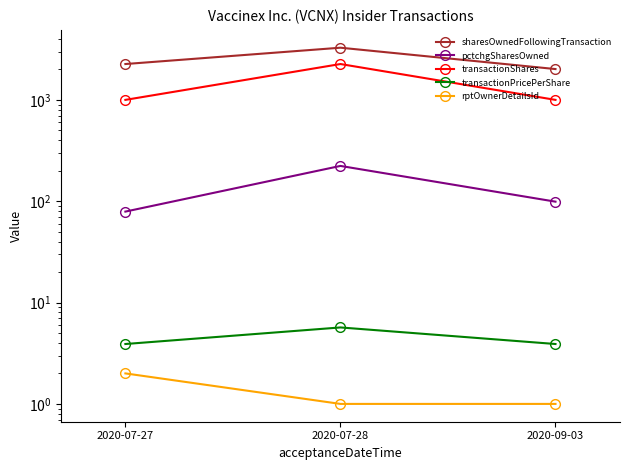

What is the label of the 2nd point from the right?

2020-07-28